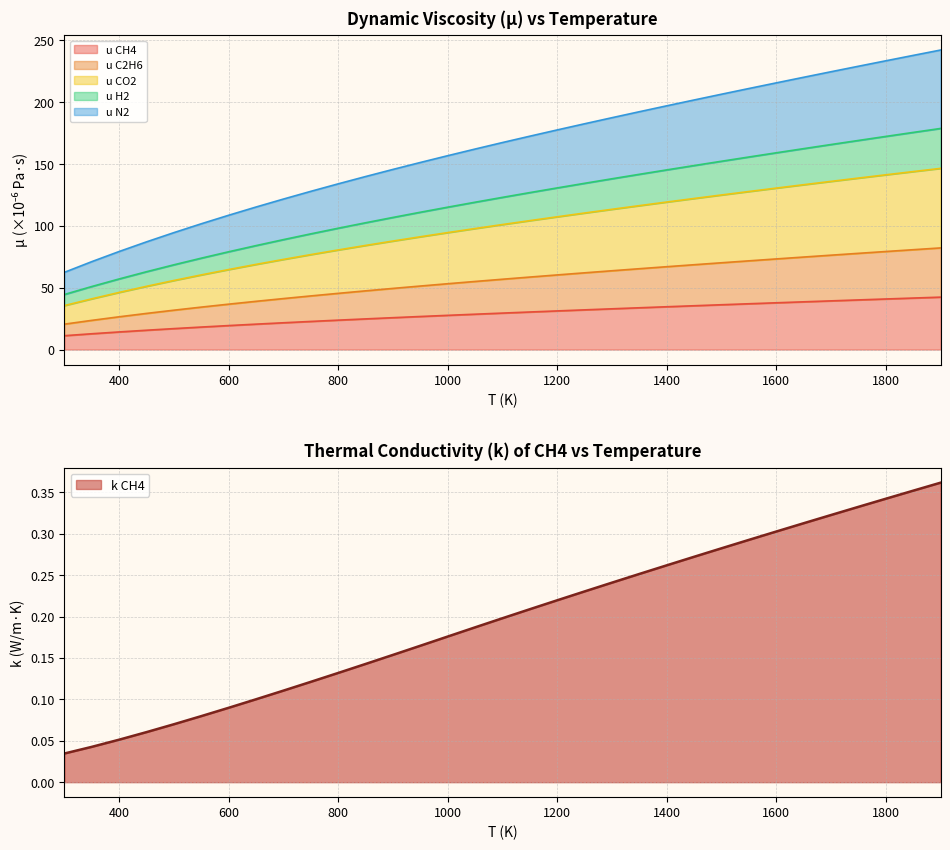

Is it true that u C2H6 equals 116.3 at 1350?

True